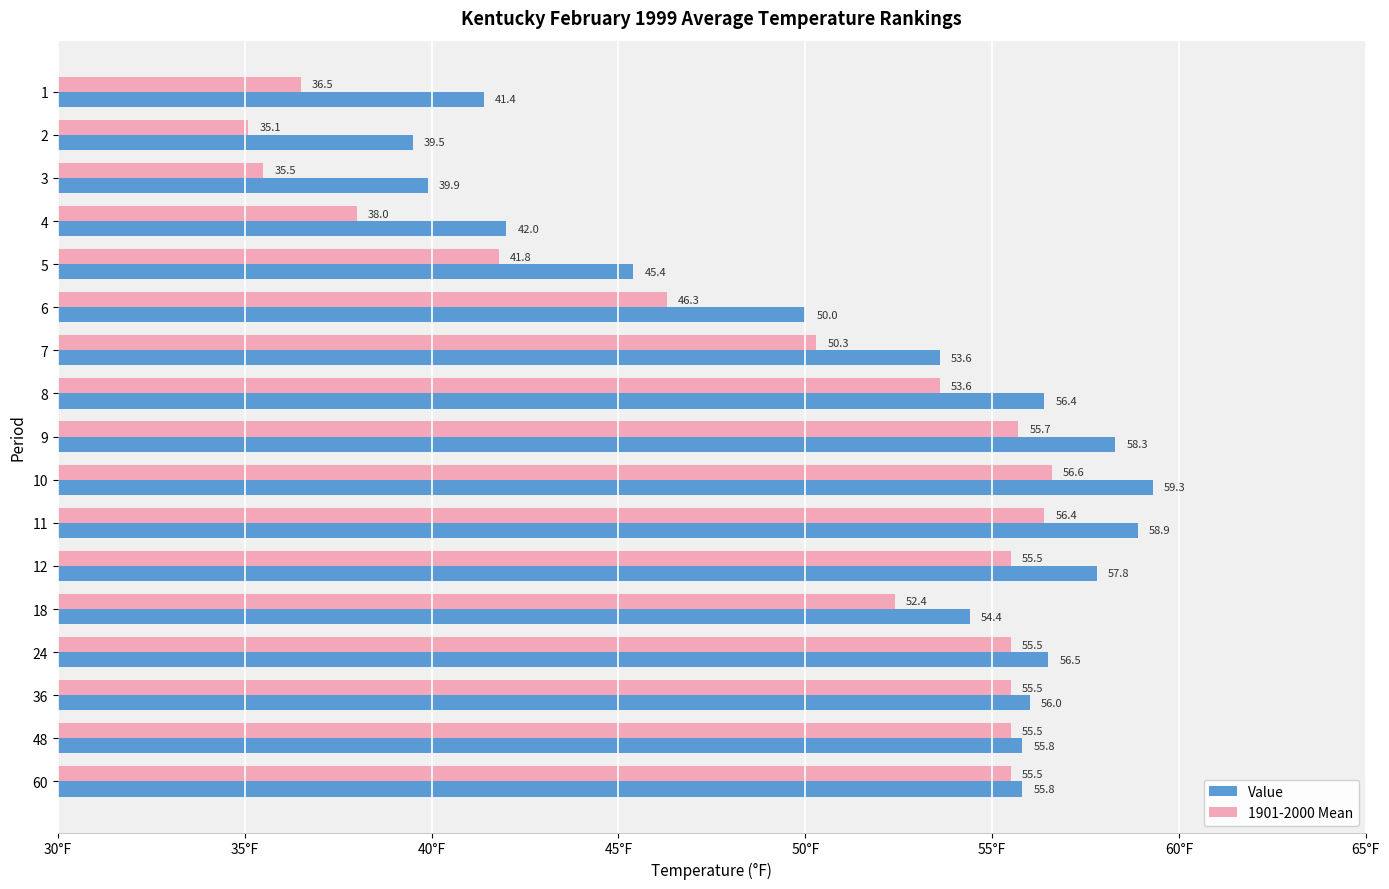

Which series has the largest total across all categories?

Value